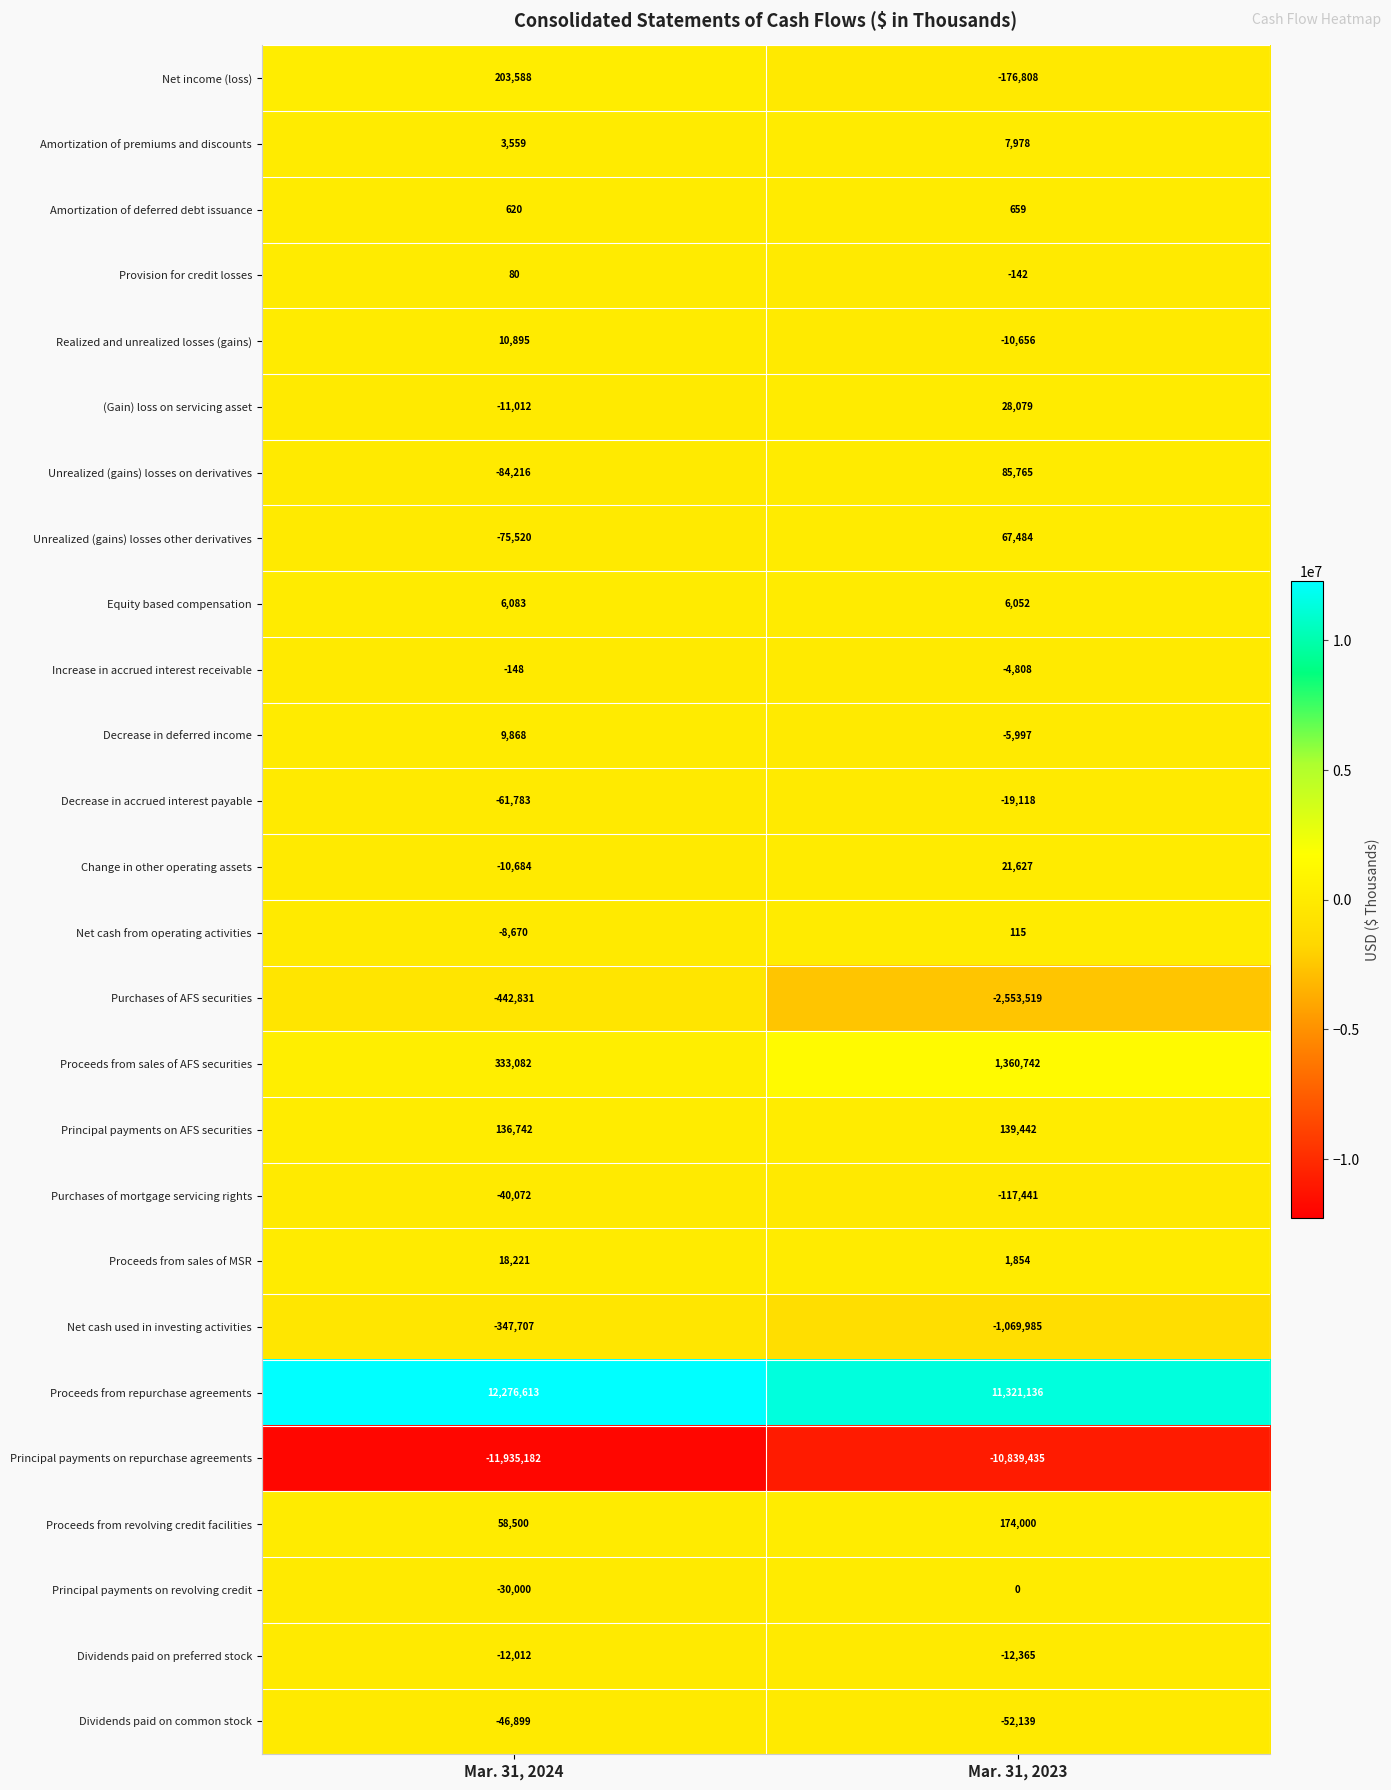

What is the maximum value shown in the chart?

12276613